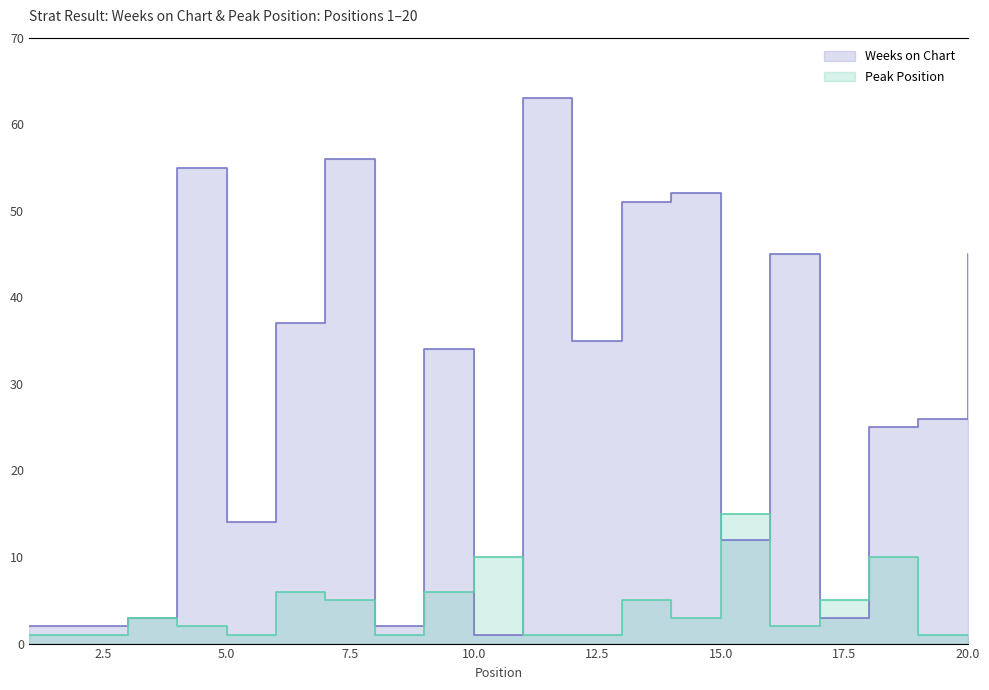

True or false: Weeks on Chart and Peak Position cross at least once.

True